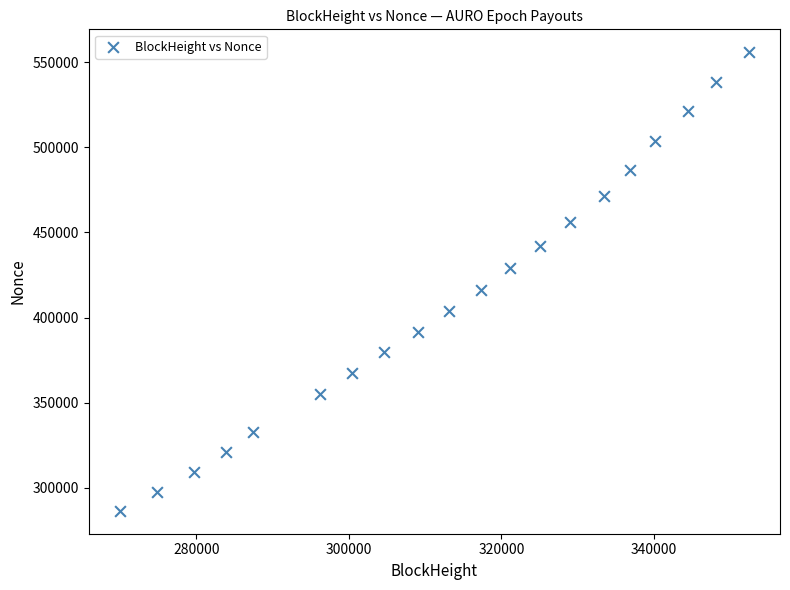

What Y value in the scatter plot is closest to 421180?

416467